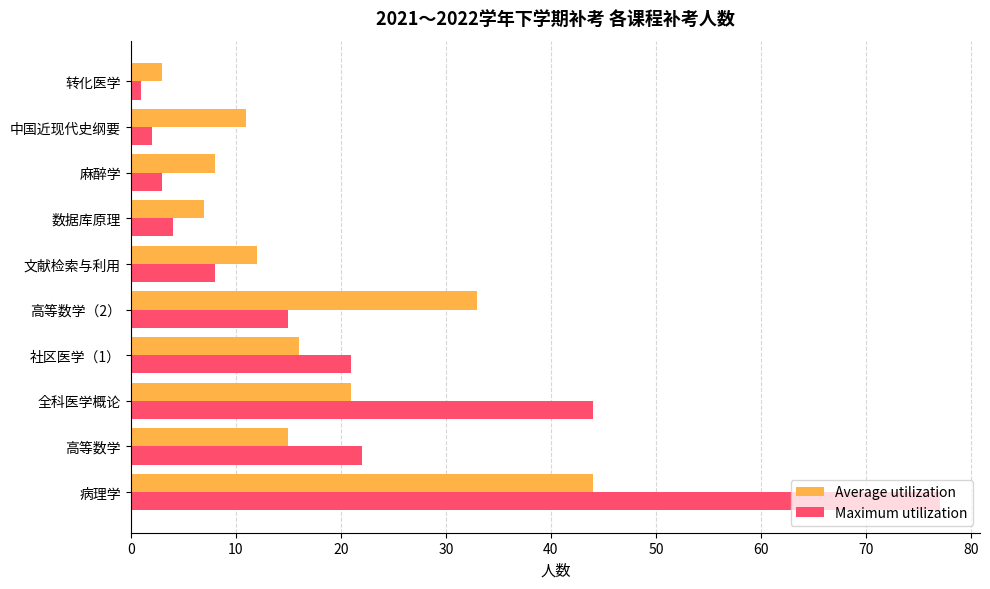

How many values in the Maximum utilization series are below 15?

5